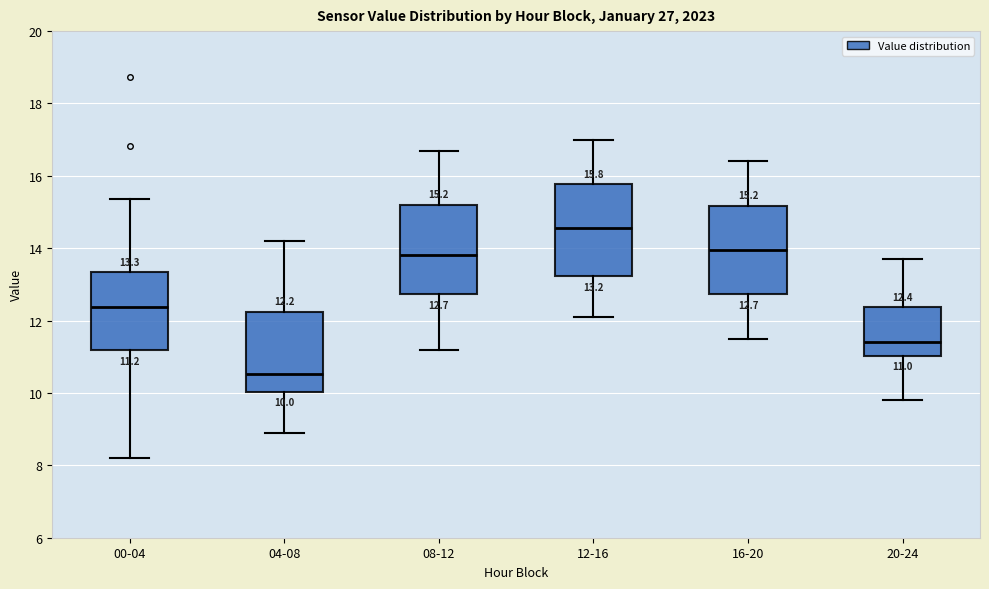

Which box's median line is the highest?

12-16